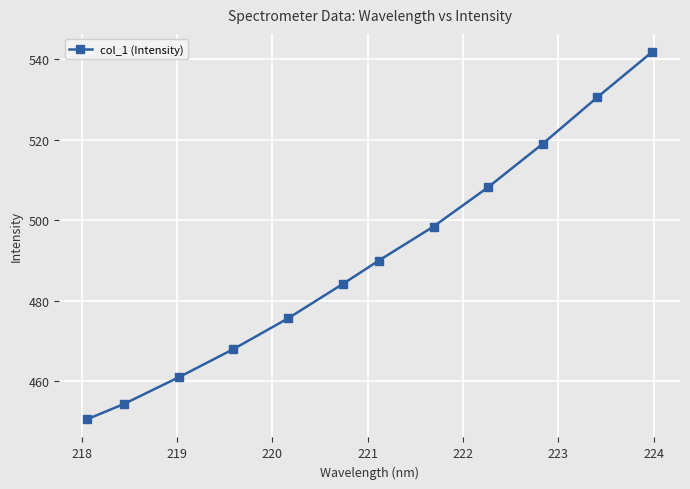

How many values exceed 489?

6